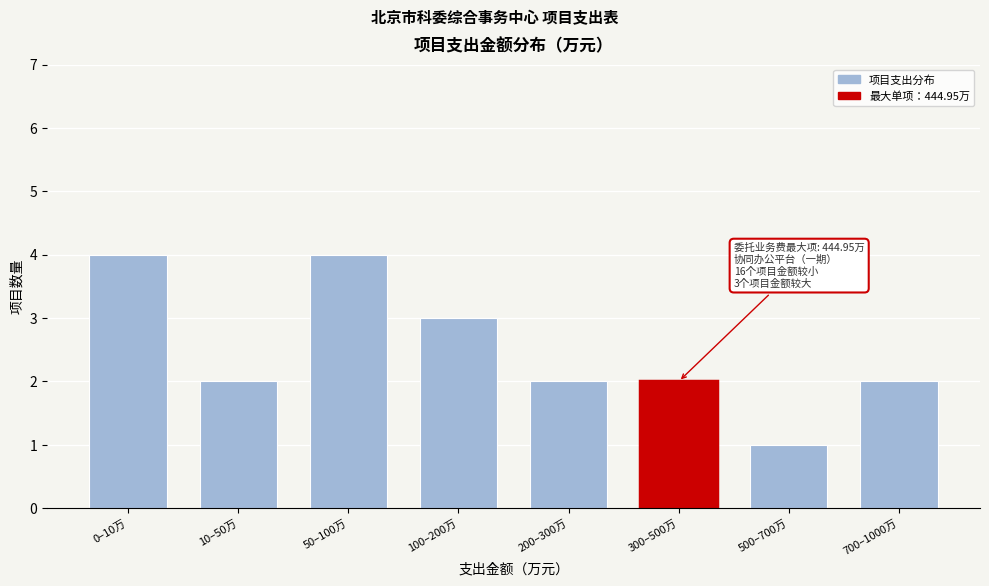

Reading left to right, transcribe all the data shown in this chart.

4	2	4	3	2	2	1	2